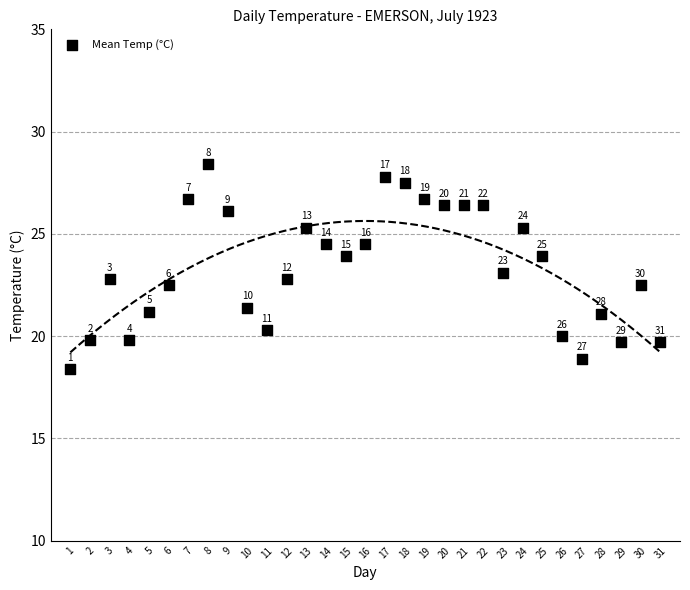

What Y value in the scatter plot is closest to 23?

23.1